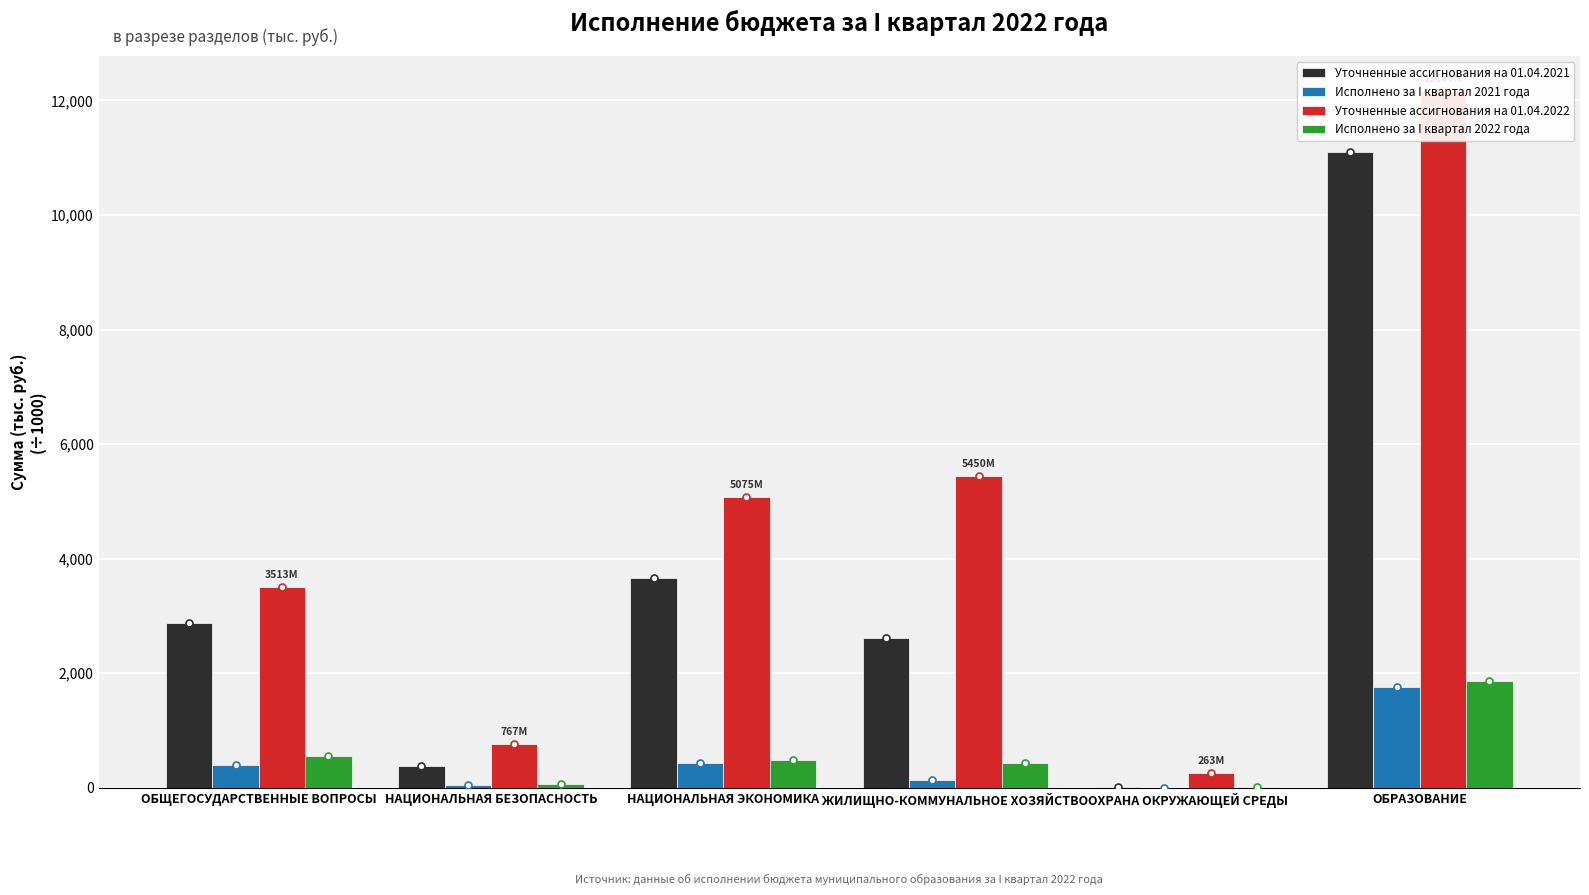

What is the average value of the Исполнено за I квартал 2021 года series?

463541.2